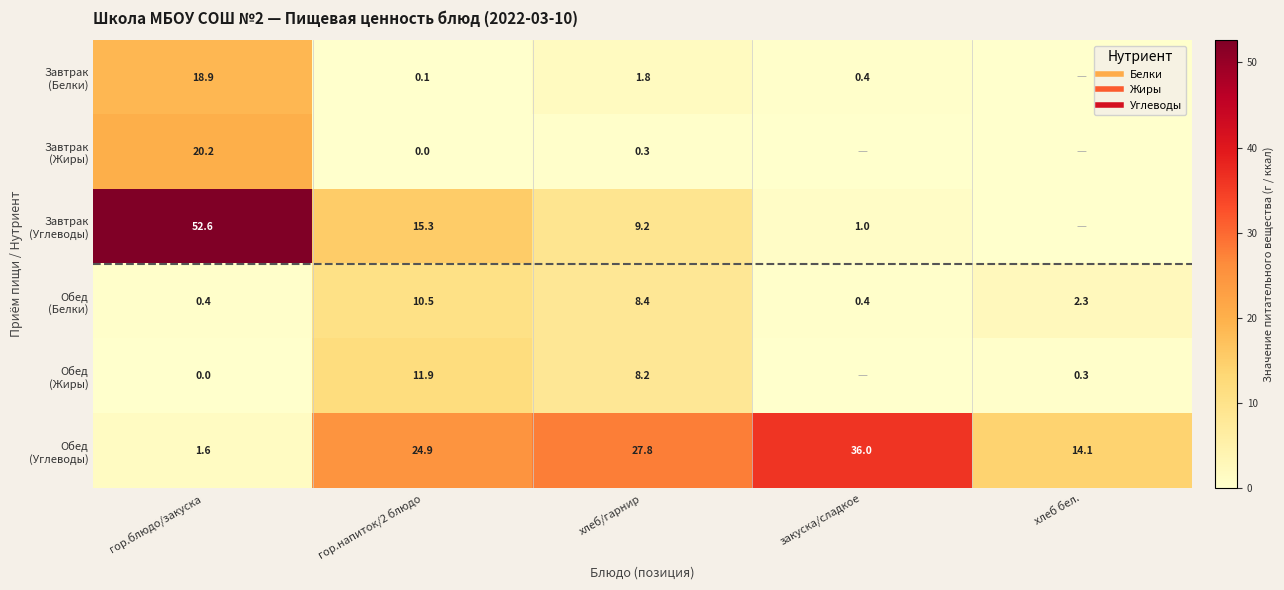

How many values in the Обед (Белки) series exceed 2?

3